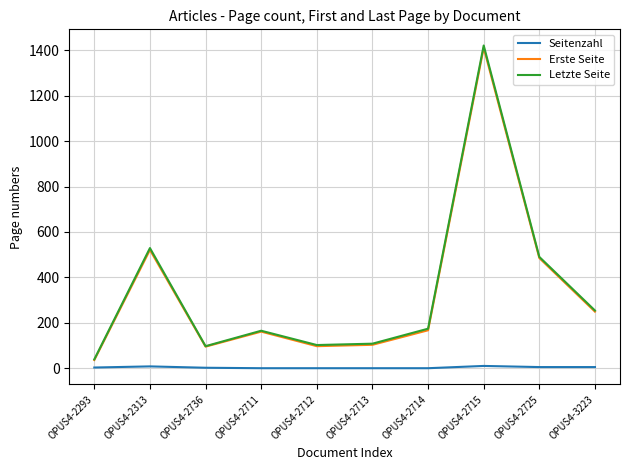

What is the difference between the second highest and second lowest values in the Seitenzahl series?

8